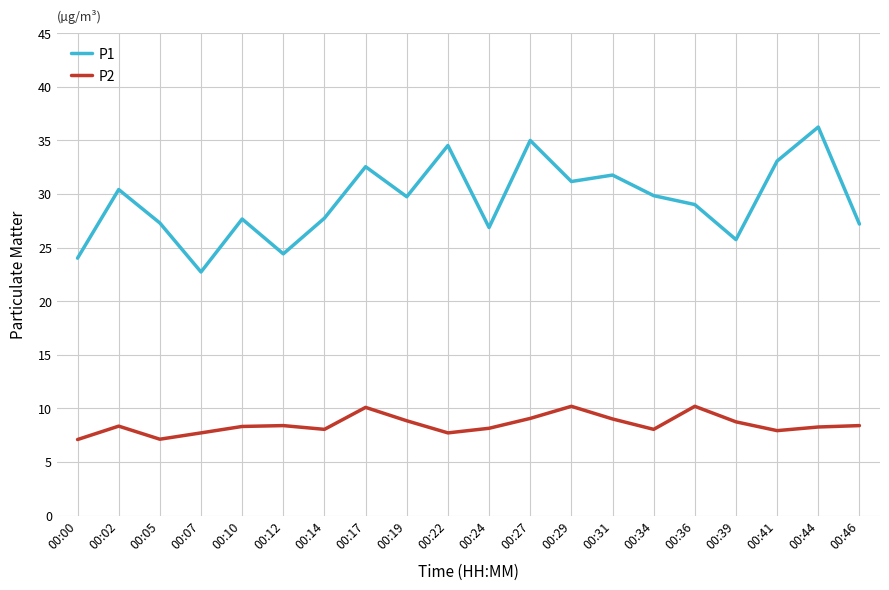

What is the difference between the second highest and second lowest values in the P1 series?

11.0